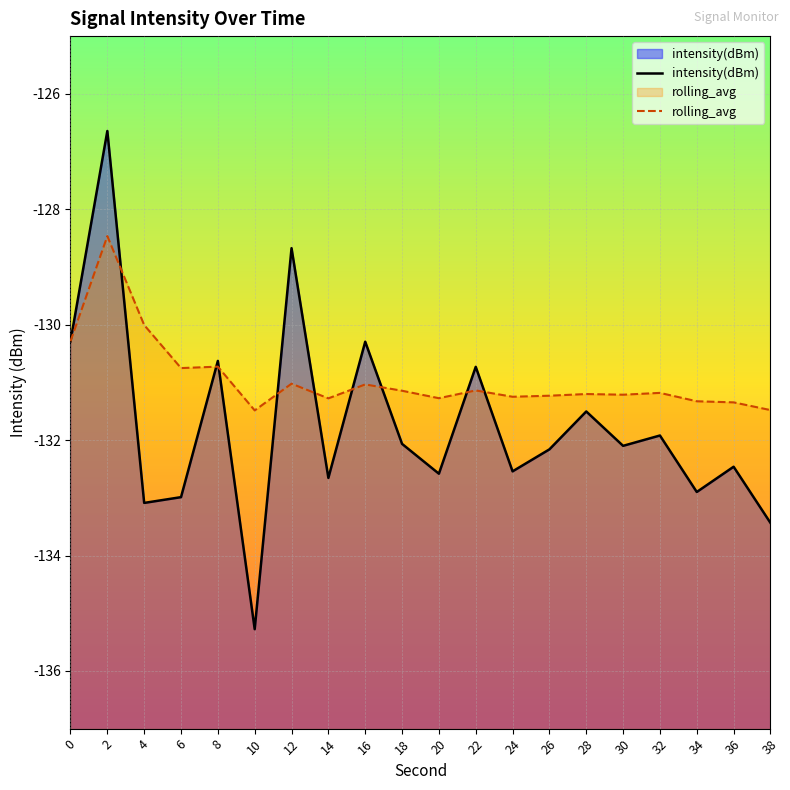

Rank the categories by rolling_avg value from highest to lowest.

2, 4, 0, 8, 6, 12, 16, 22, 18, 32, 28, 30, 26, 24, 20, 14, 34, 36, 38, 10